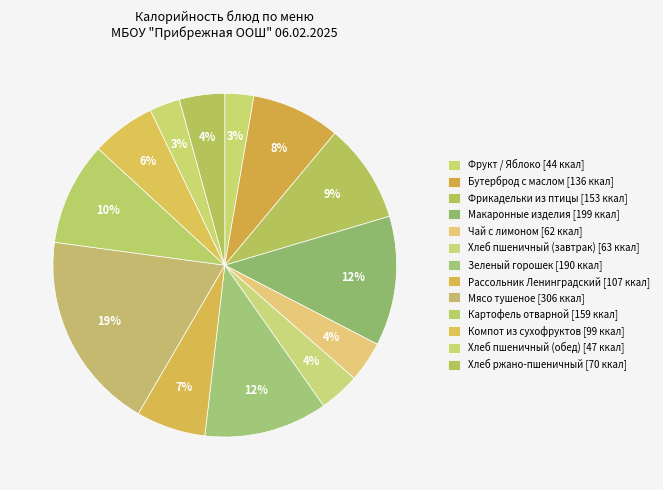

Count the number of slices in the pie.

13